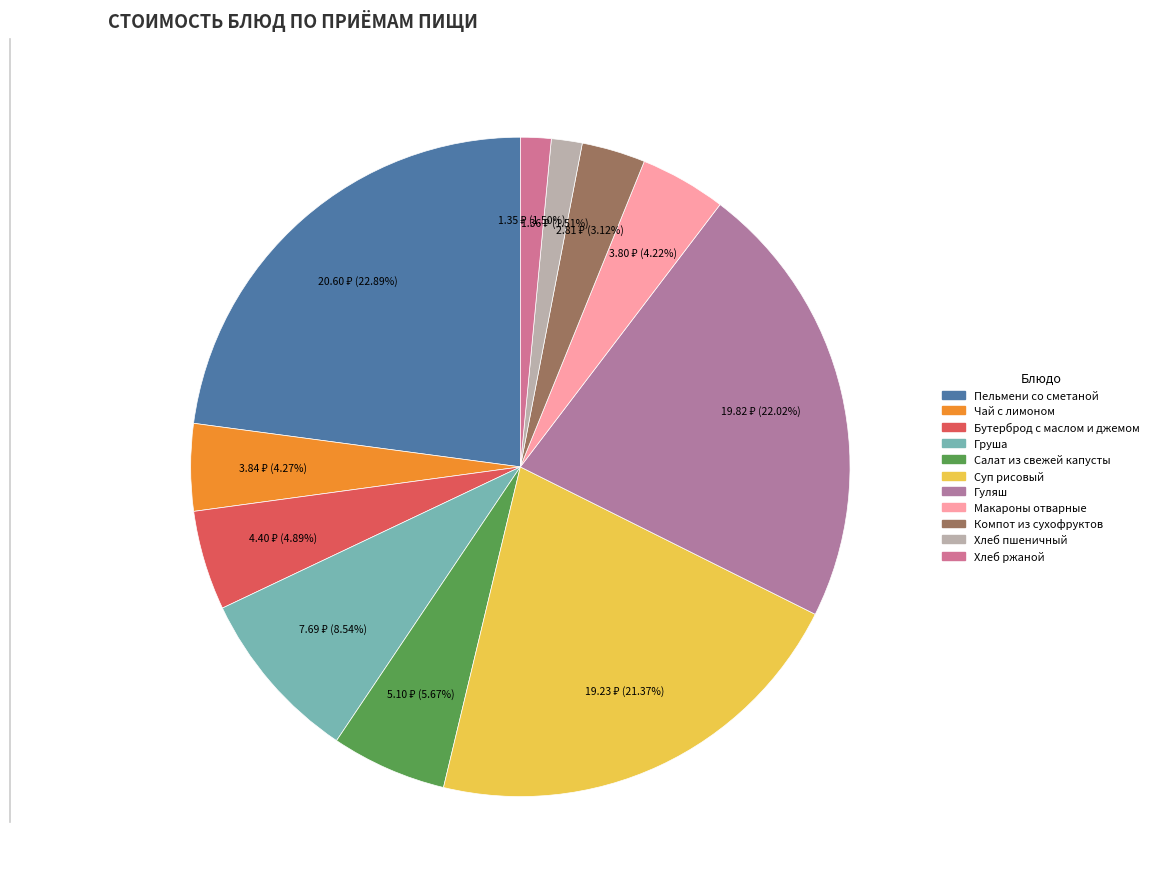

Count the number of slices in the pie.

11